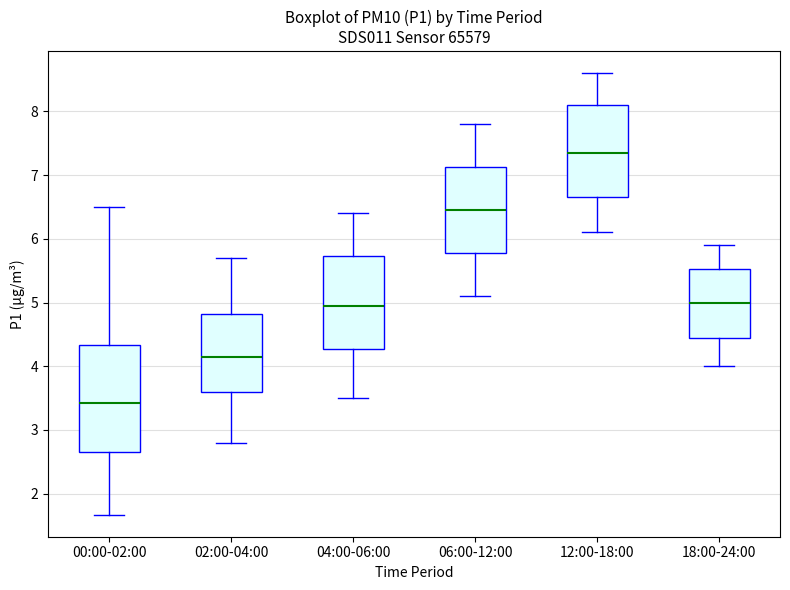

Where does the lower whisker of the box for 06:00-12:00 end on the y-axis? The values are not printed on the chart, so give them approximately, as read against the axis.

5.1